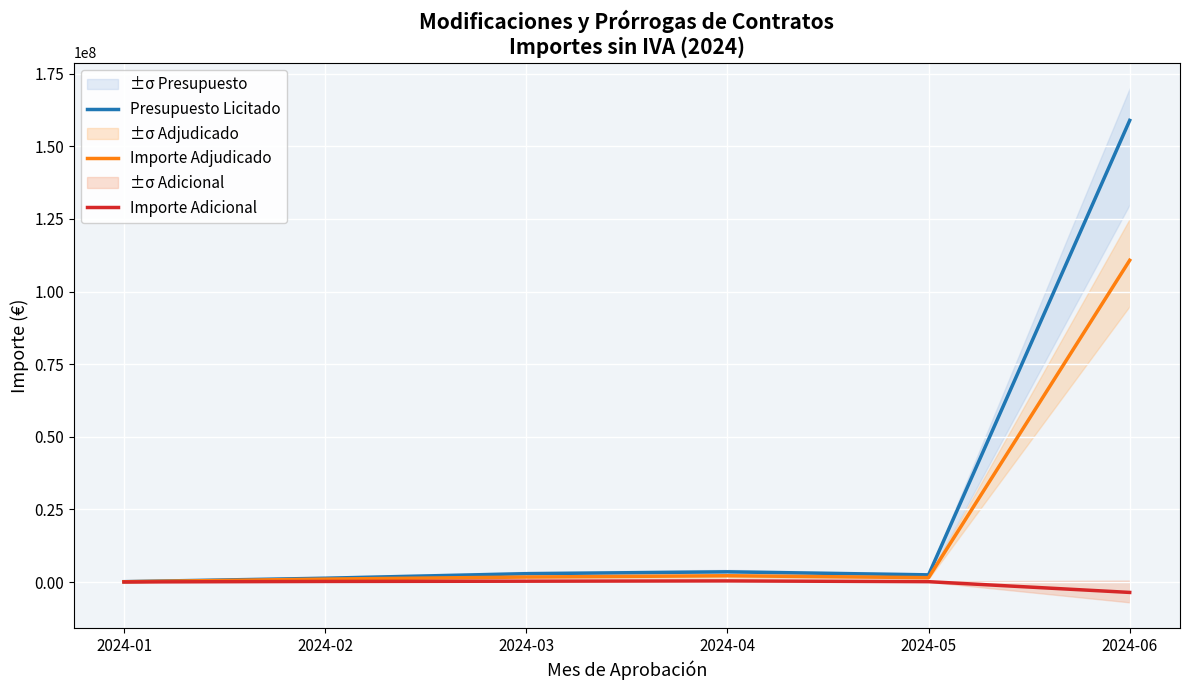

At which category is the sum across all series the highest?

2024-06